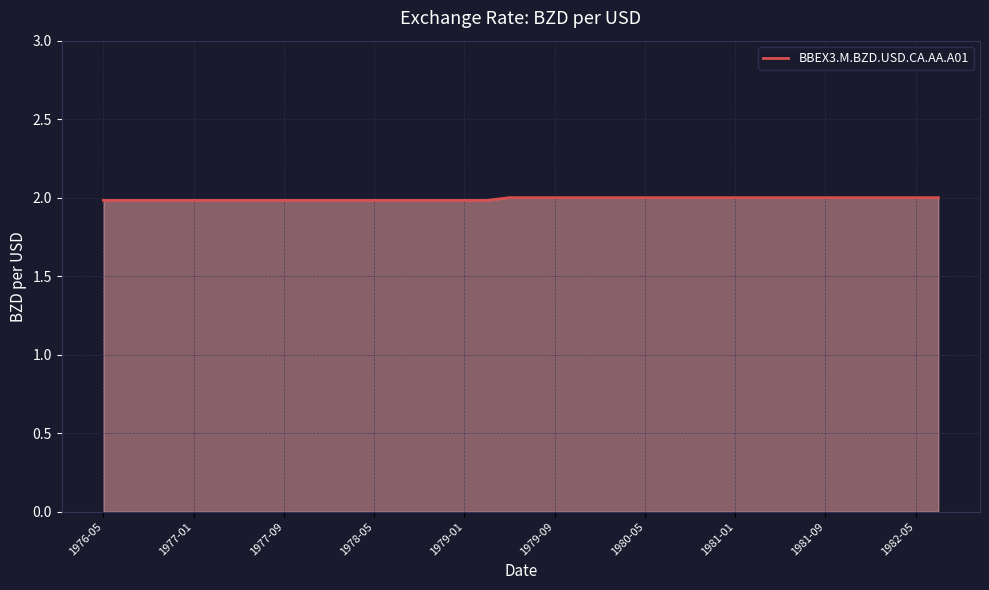

What is the smallest value displayed?

2.0